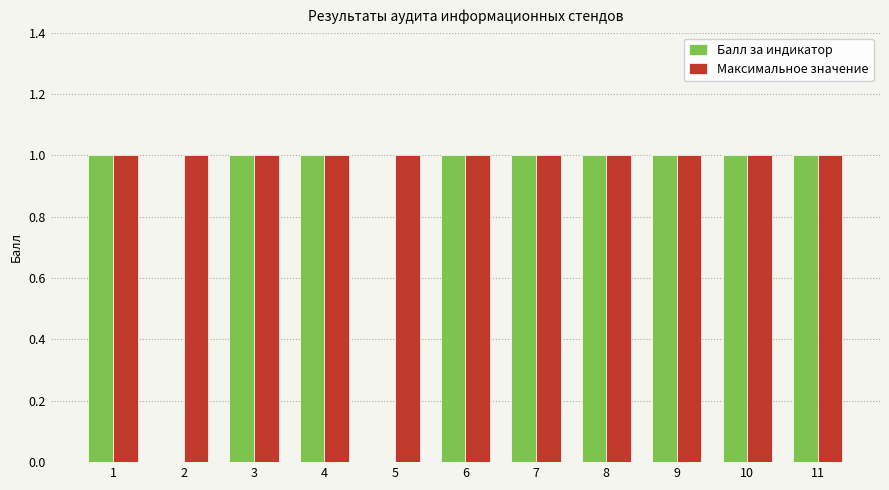

What is the maximum value for Балл за индикатор?

1